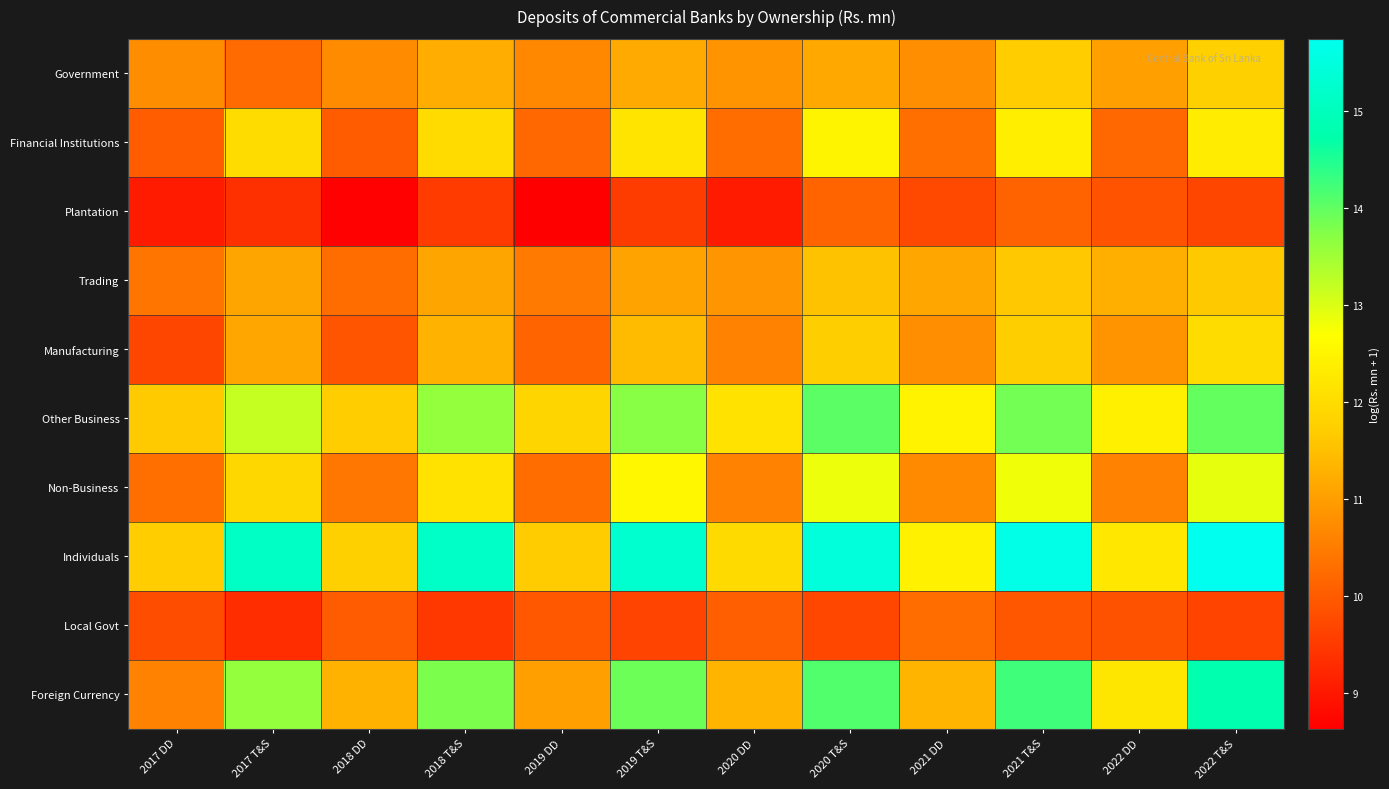

What is the difference between the highest and lowest values at 2020 DD?

3.1